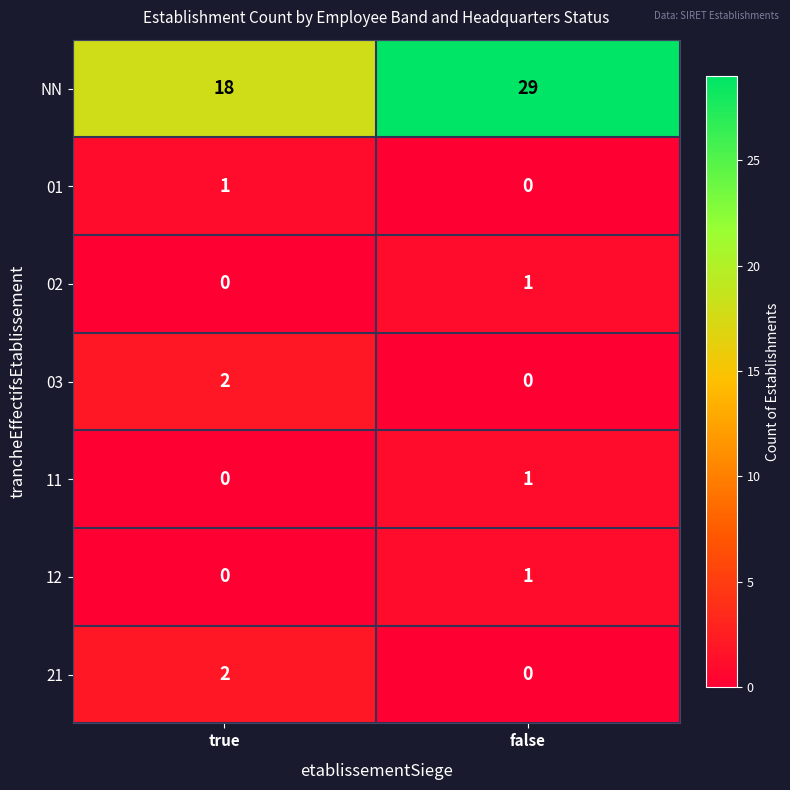

How many data points in 03 are less than 2?

1